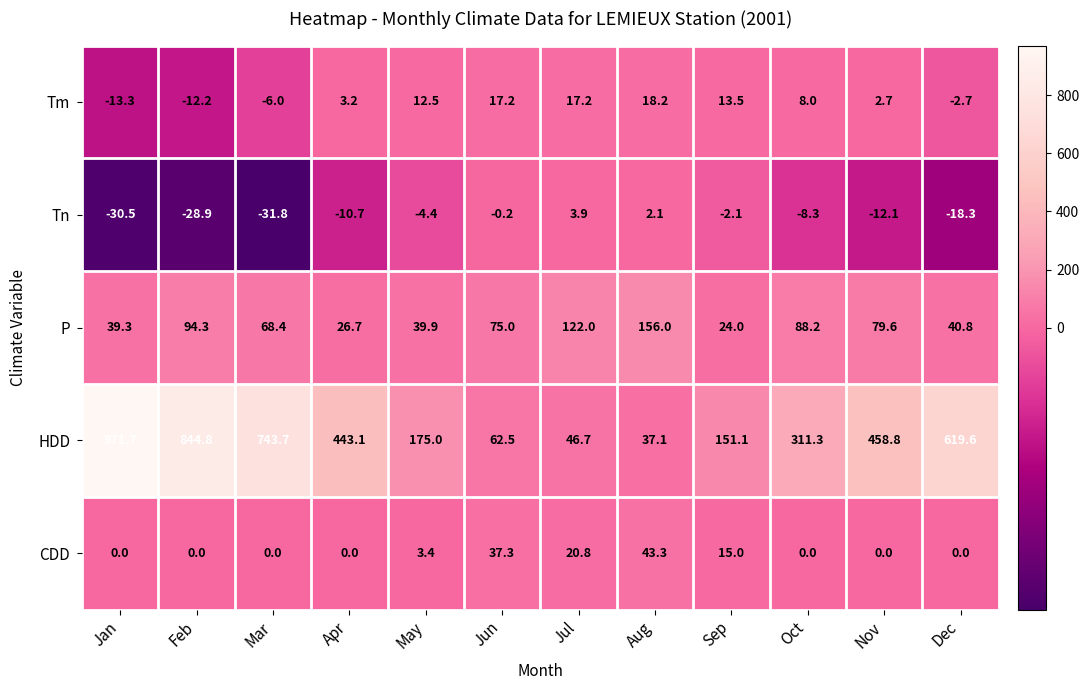

At Jun, list the series in order from largest to smallest.

P, HDD, CDD, Tm, Tn